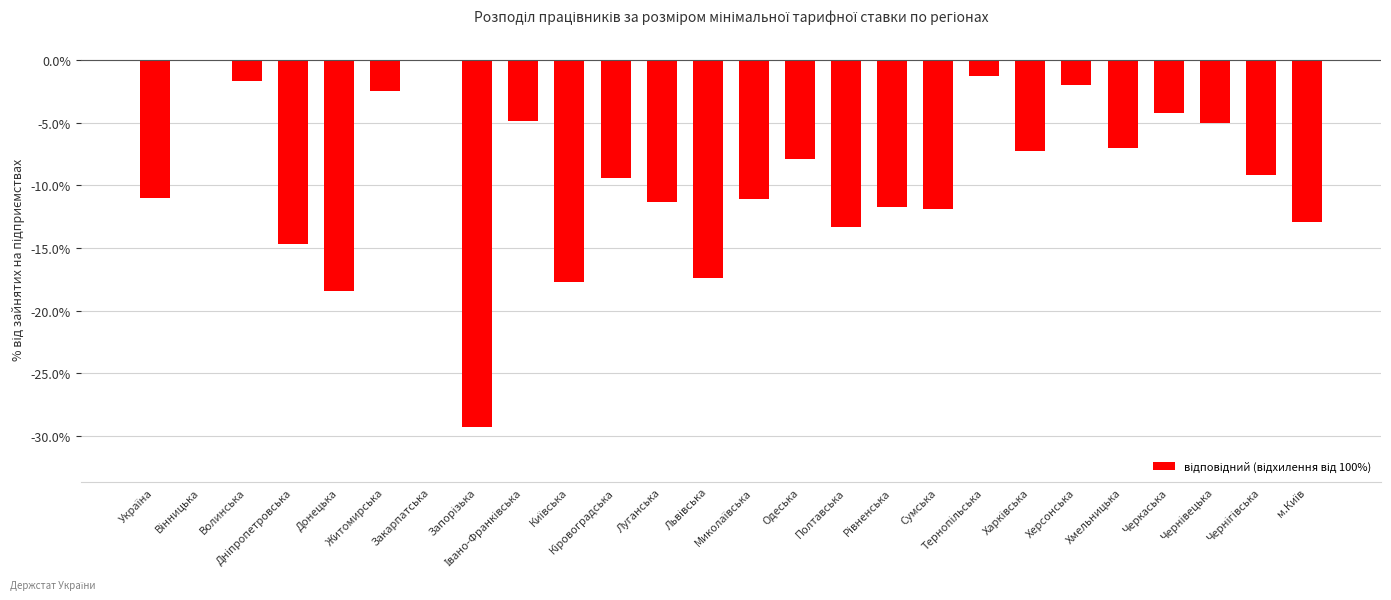

What is the sum of all values?

-243.1